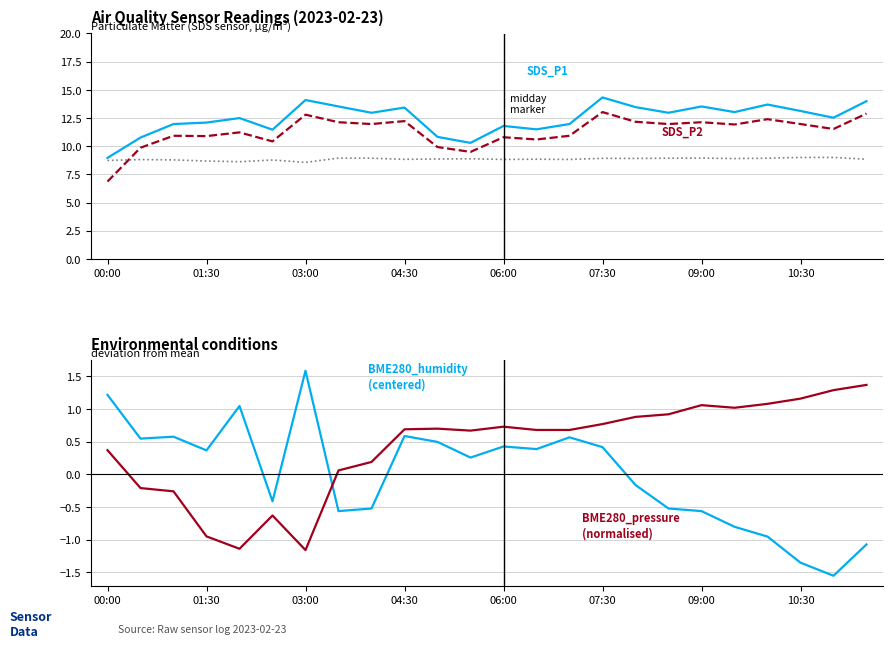

In BME280_pressure (normalised), how many points are lower than both neighbors (excluding endpoints)?

4